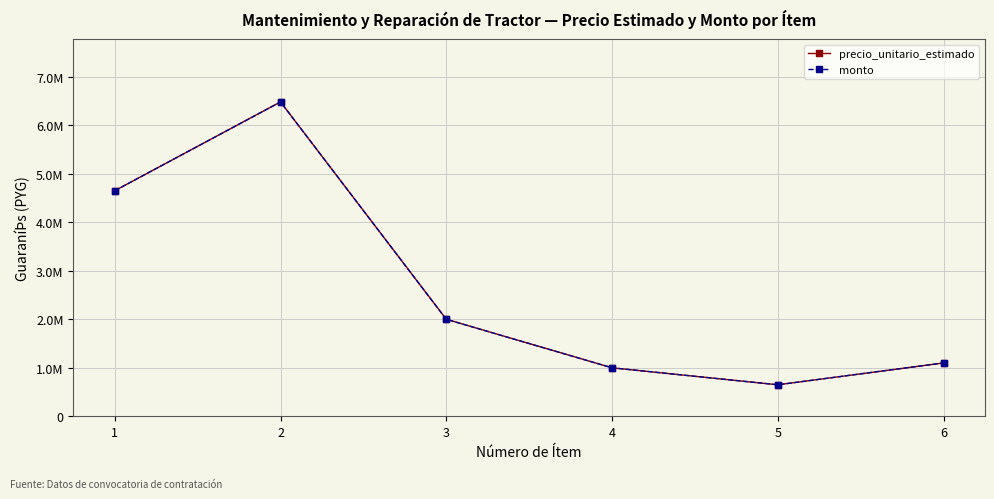

True or false: monto and precio_unitario_estimado intersect in this chart.

False